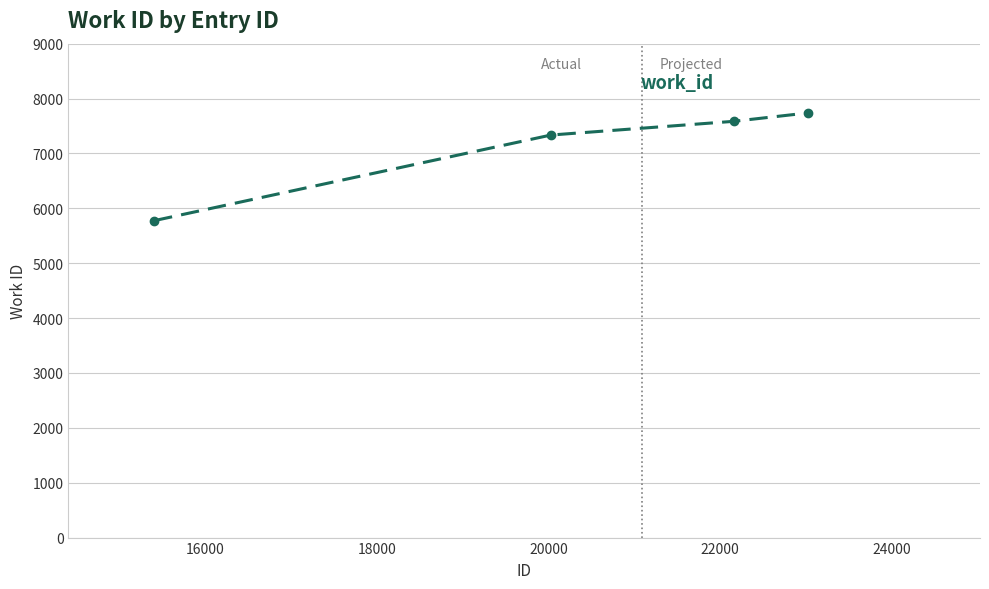

True or false: the data has more than 1 interior local peaks.

False